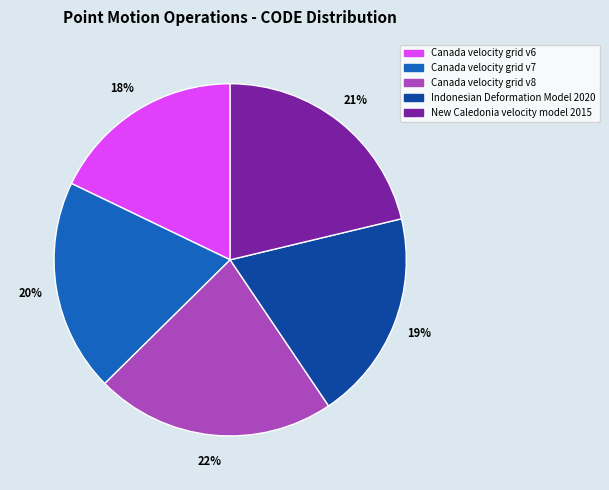

To the nearest percent, what is the average slice percentage?

20%